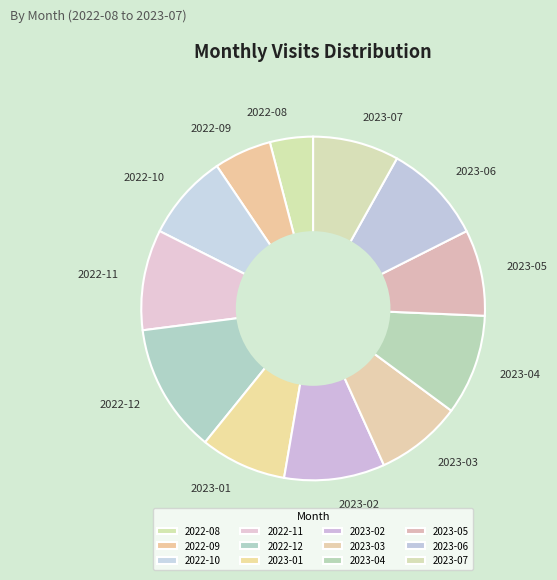

How many segments does this pie chart have?

12